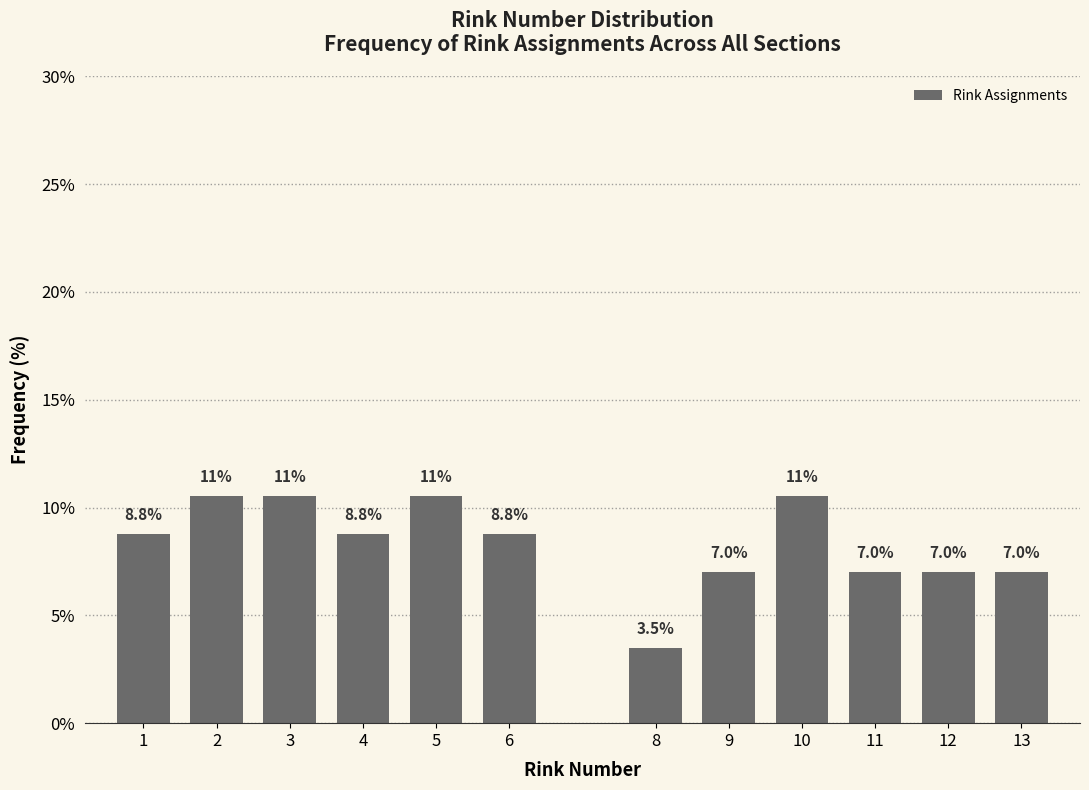

Reading right to left, transcribe all the data shown in this chart.

13=7.0	12=7.0	11=7.0	10=10.5	9=7.0	8=3.5	6=8.8	5=10.5	4=8.8	3=10.5	2=10.5	1=8.8